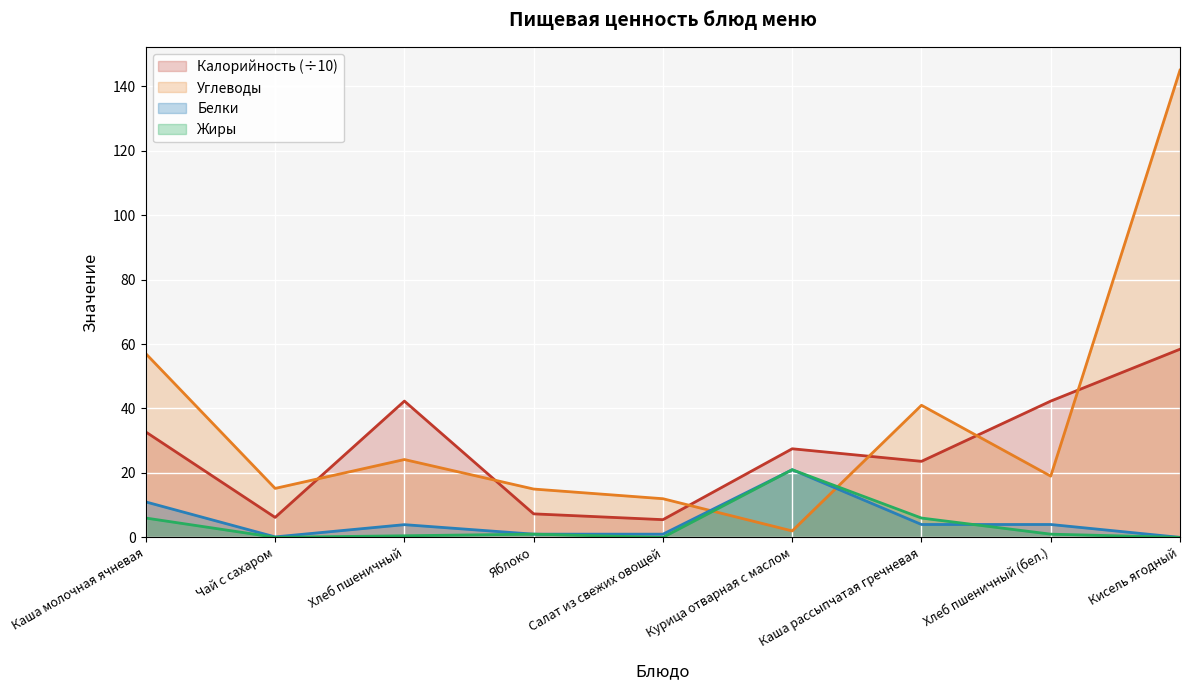

Is it true that Калорийность (÷10) equals 37.3 at Курица отварная с маслом?

False